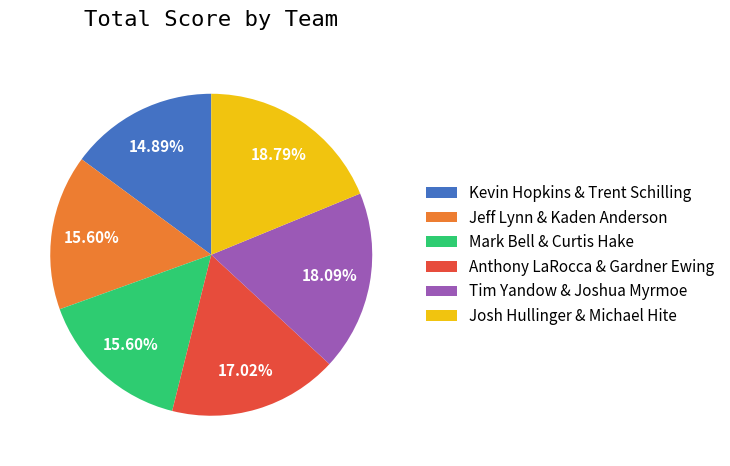

Count the number of slices in the pie.

6